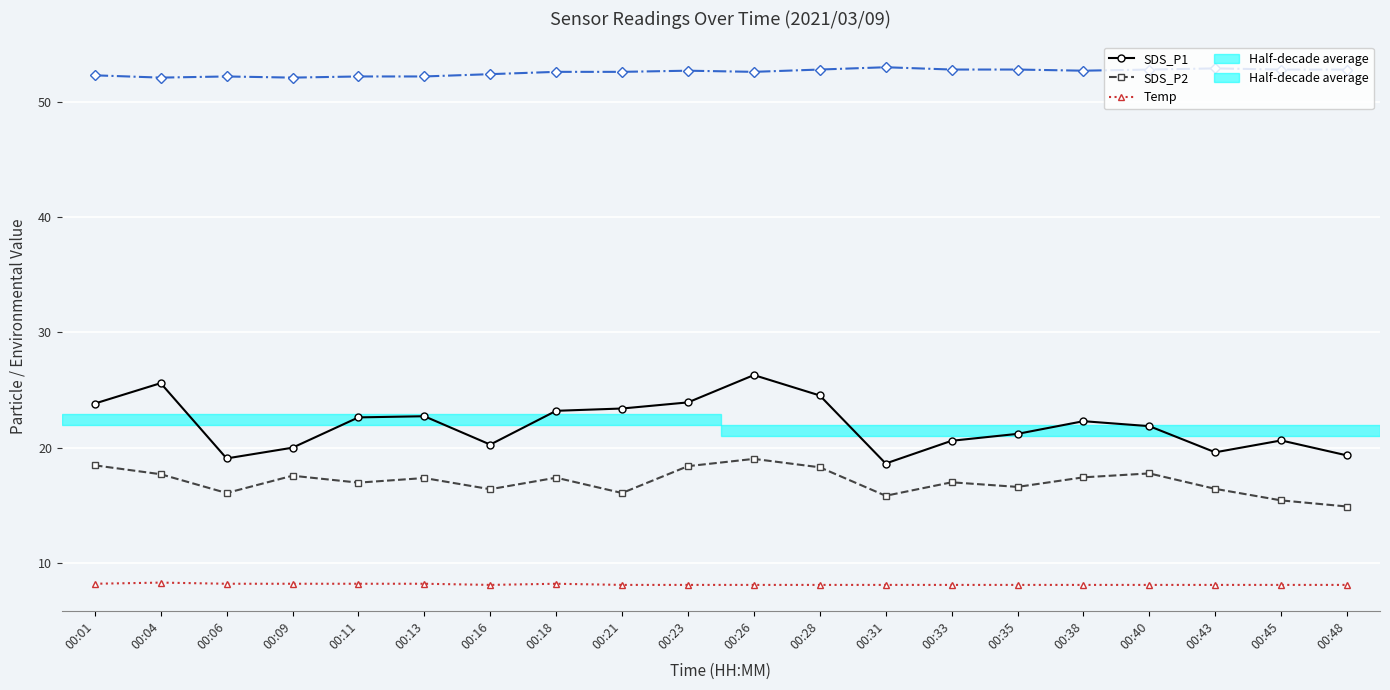

What is the spread (max minus min) of values at 00:45?

44.7